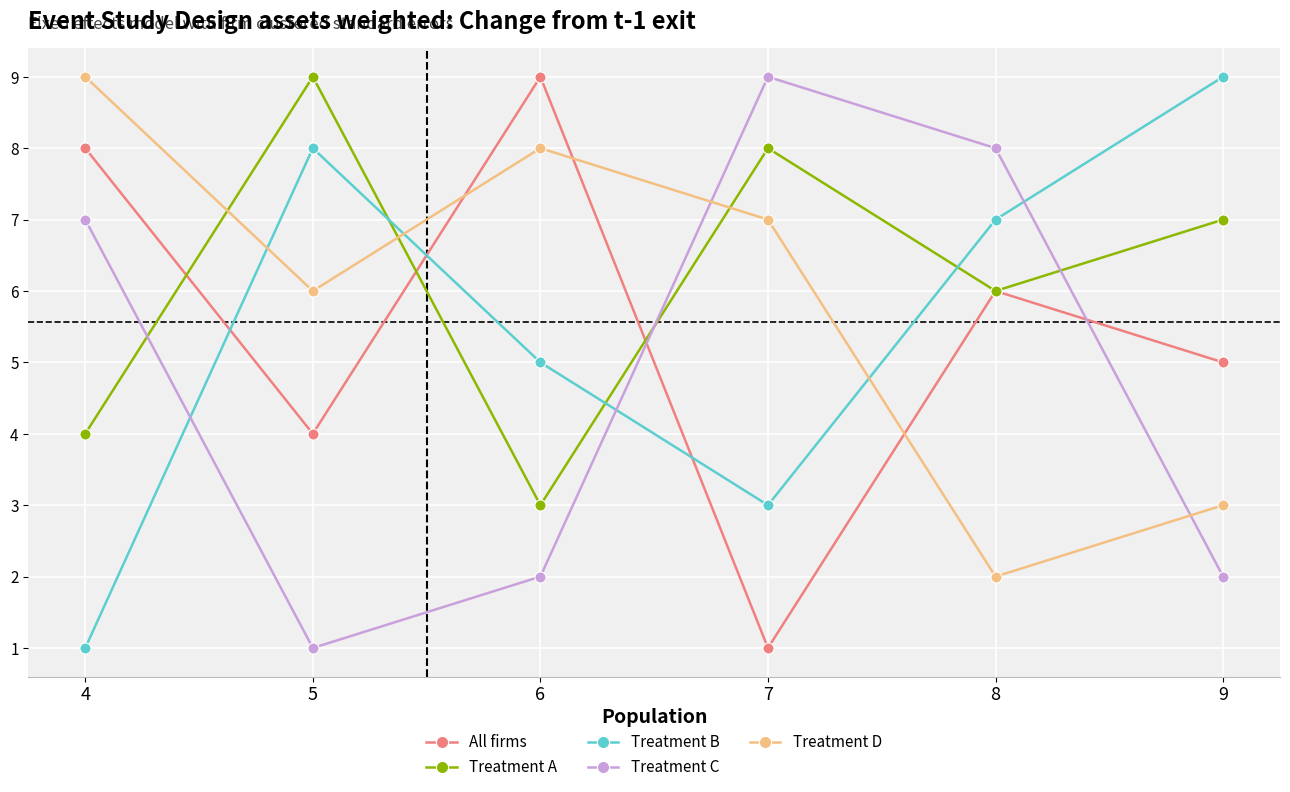

Is this an area chart (filled region under the line)?

No